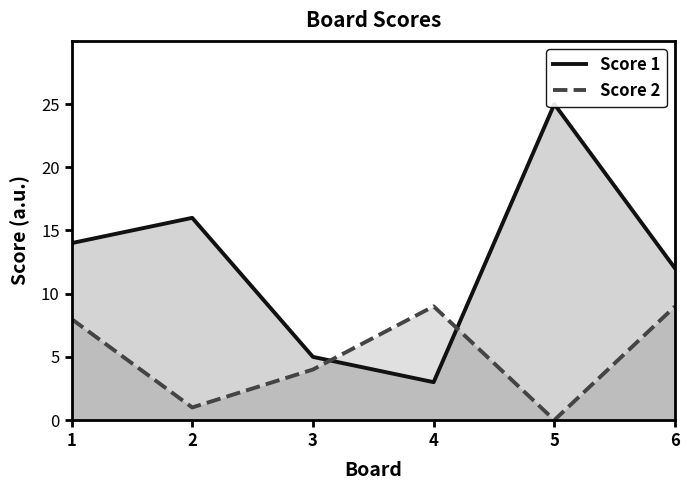

At which category does Score 1 reach its first local valley?

4